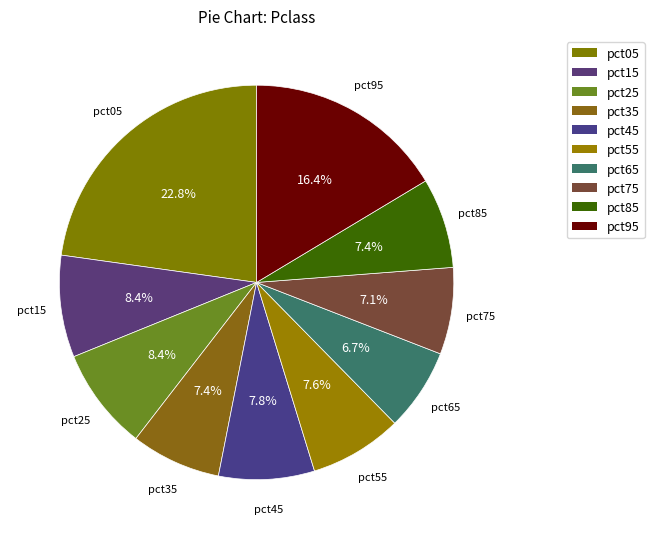

How many segments does this pie chart have?

10